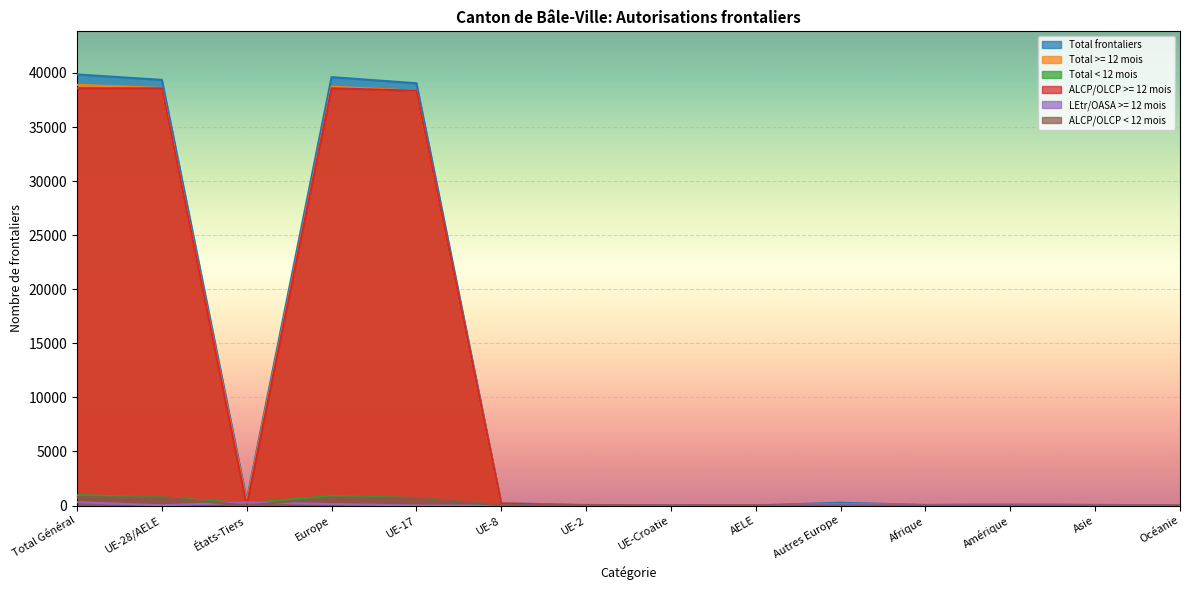

How many interior local valleys does the ALCP/OLCP < 12 mois series have?

3